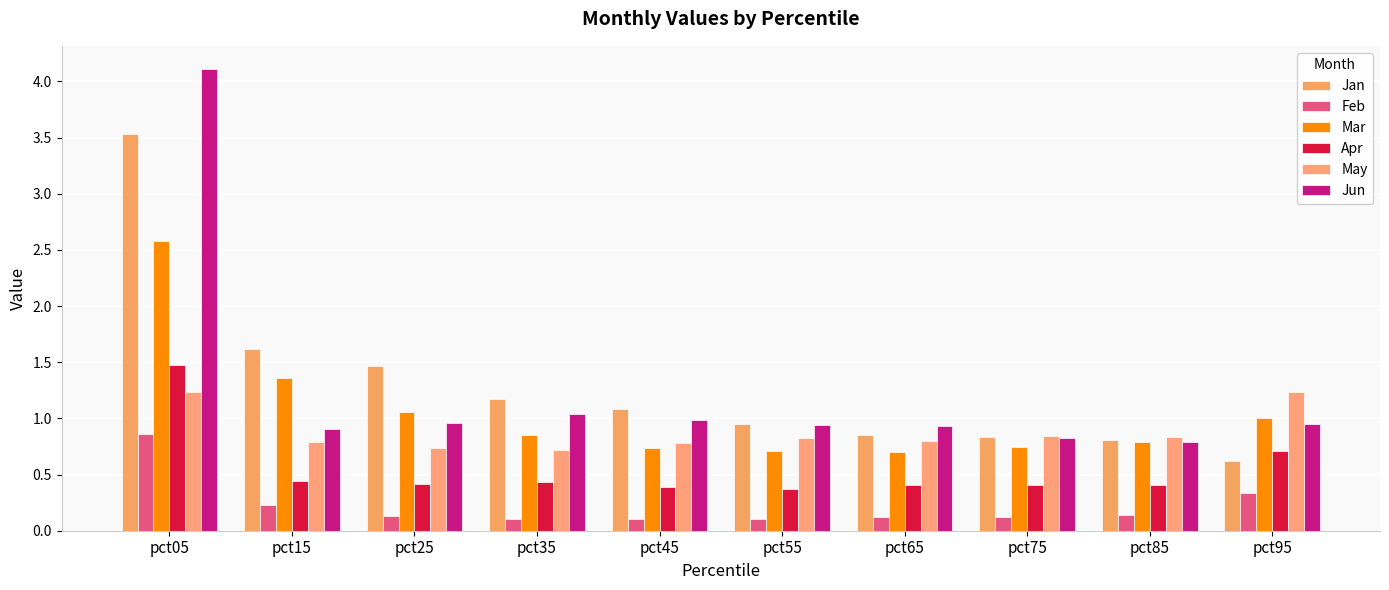

How many data points does each series have?

10